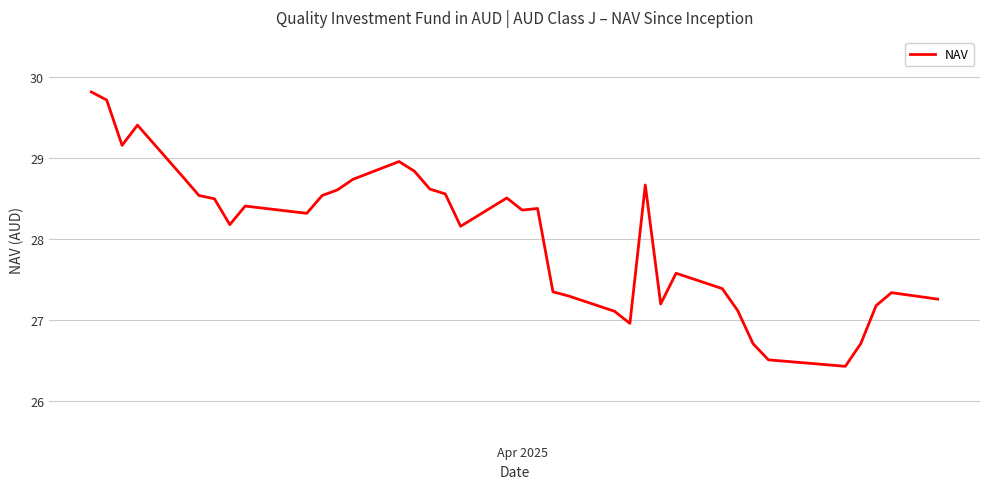

What is the difference between the maximum and minimum values?

3.4